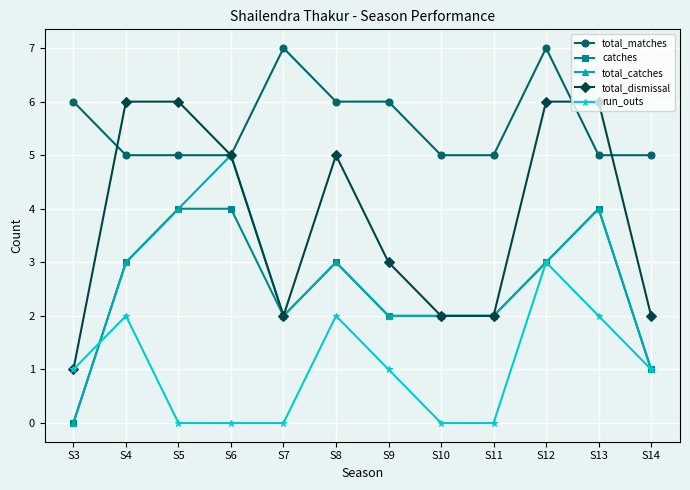

True or false: catches has more than 0 points higher than both neighbors.

True